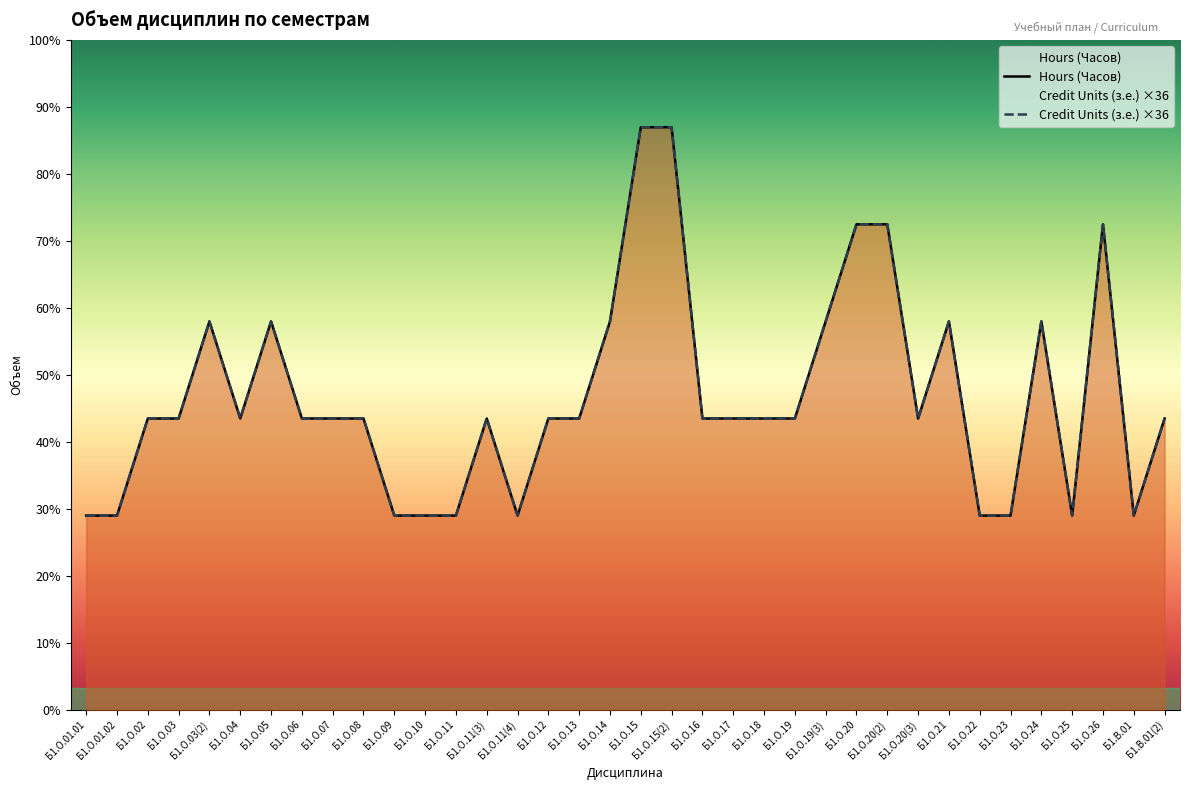

What is the sum of the Credit Units (з.е.) values at Б1.О.18 and Б1.О.11?

180